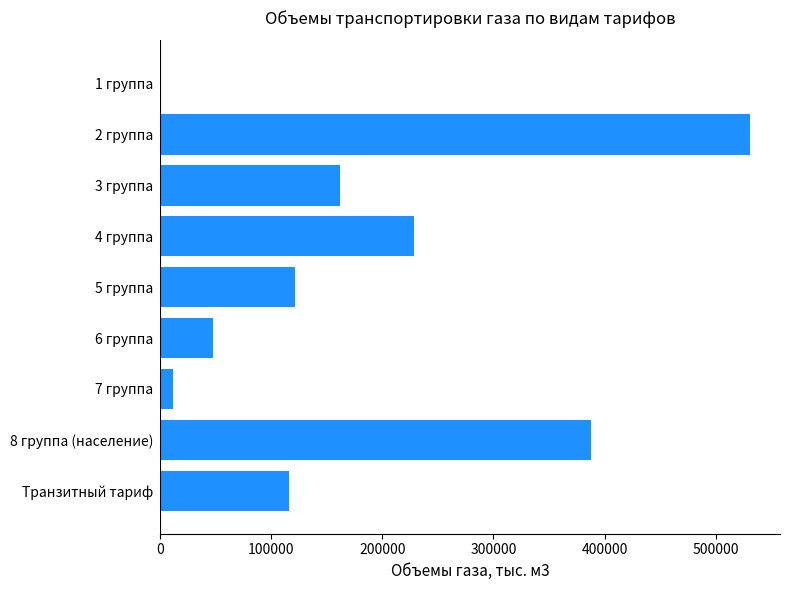

Reading bottom to top, list all the values displayed in this chart.

Транзитный тариф=115684.4	8 группа (население)=387421.5	7 группа=11226.0	6 группа=47837.6	5 группа=121444.8	4 группа=228029.2	3 группа=161459.9	2 группа=531423.1	1 группа=0.0